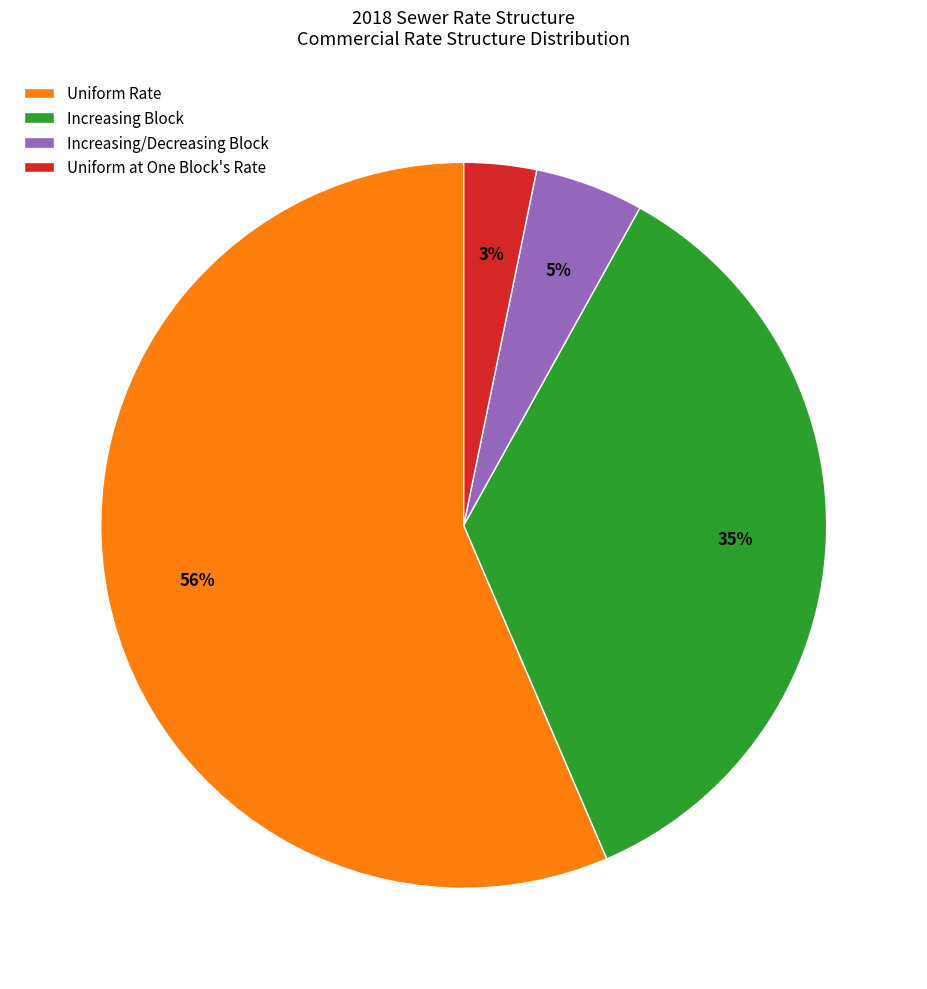

The Uniform Rate slice represents 43% of the pie. True or false?

False